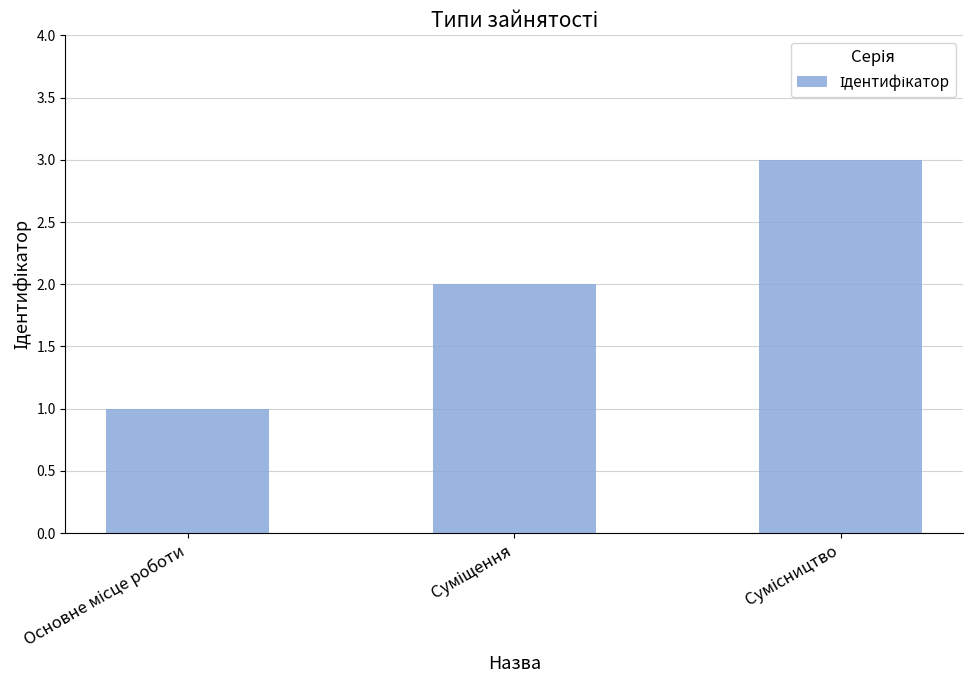

What is the sum of all values?

6